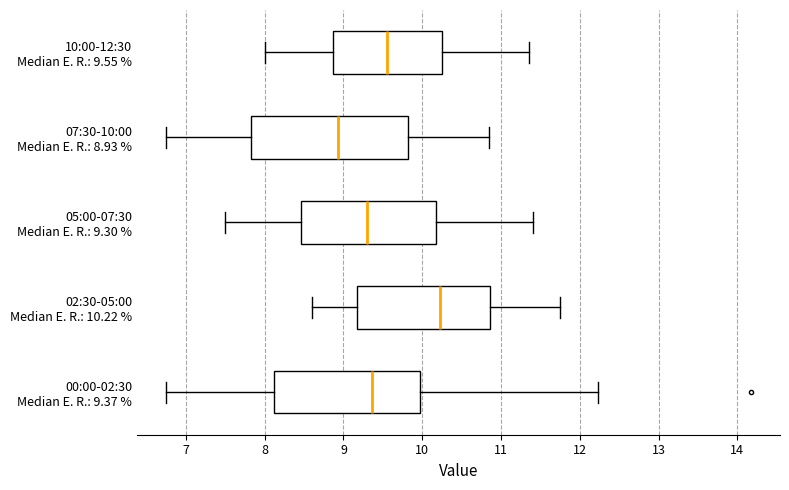

Reading bottom to top, transcribe this box plot: for each box, give where its median line is, the range the box spans, and where its two whiskers end, as read against the x-axis. The values are not printed on the chart, so give them approximately, as read against the axis.

00:00-02:30 Median E. R.: 9.37 %: median 9.4, box 8.1 to 10.0, whiskers 6.8 to 12.2
02:30-05:00 Median E. R.: 10.22 %: median 10.2, box 9.2 to 10.9, whiskers 8.6 to 11.8
05:00-07:30 Median E. R.: 9.30 %: median 9.3, box 8.5 to 10.2, whiskers 7.5 to 11.4
07:30-10:00 Median E. R.: 8.93 %: median 8.9, box 7.8 to 9.8, whiskers 6.8 to 10.9
10:00-12:30 Median E. R.: 9.55 %: median 9.6, box 8.9 to 10.3, whiskers 8.0 to 11.4